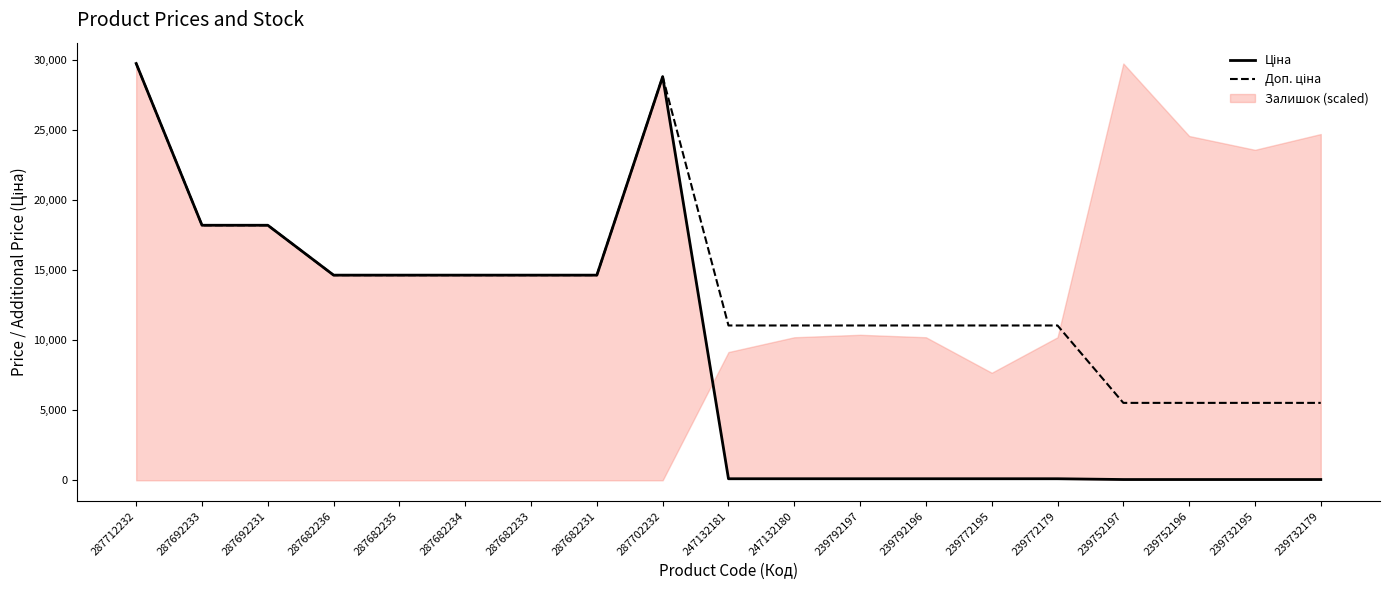

Which label corresponds to the largest value in the chart?

287712232